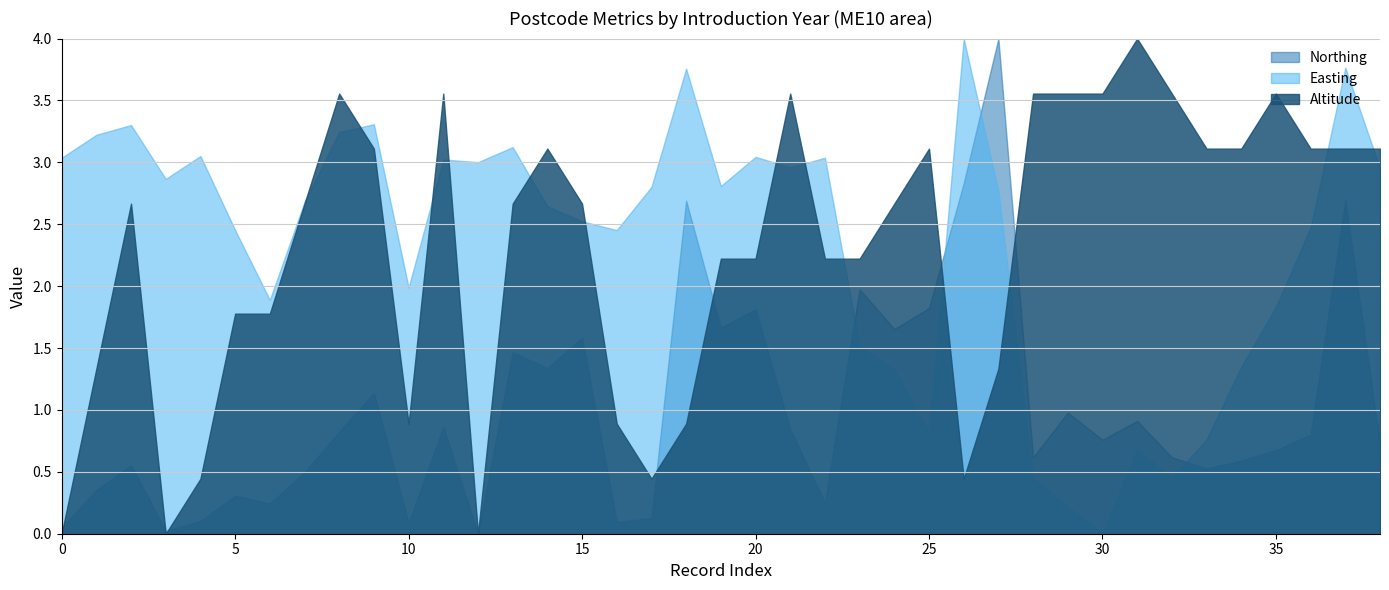

How many lines are shown in the chart?

3